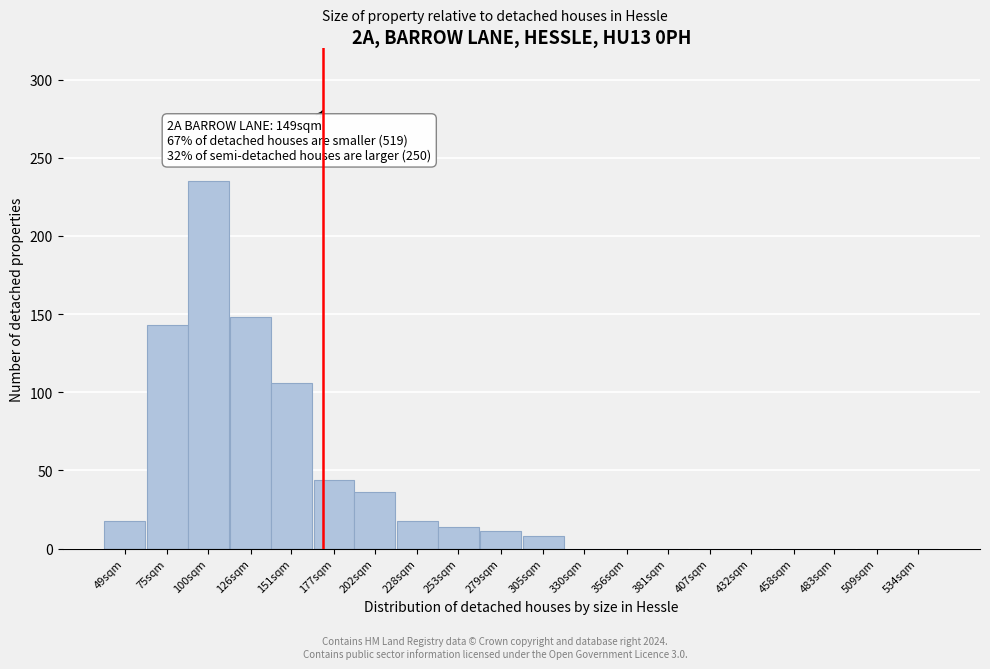

Reading left to right, transcribe all the data shown in this chart.

49sqm=18	75sqm=143	100sqm=235	126sqm=148	151sqm=106	177sqm=44	202sqm=36	228sqm=18	253sqm=14	279sqm=11	305sqm=8	330sqm=0	356sqm=0	381sqm=0	407sqm=0	432sqm=0	458sqm=0	483sqm=0	509sqm=0	534sqm=0